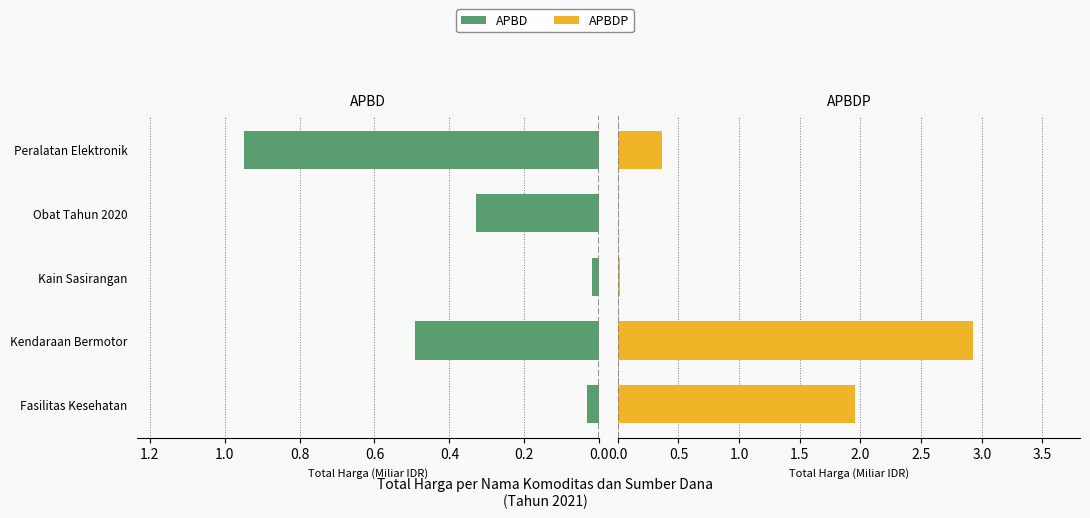

What is the value of the APBD bar at the 5th from the left?

0.9